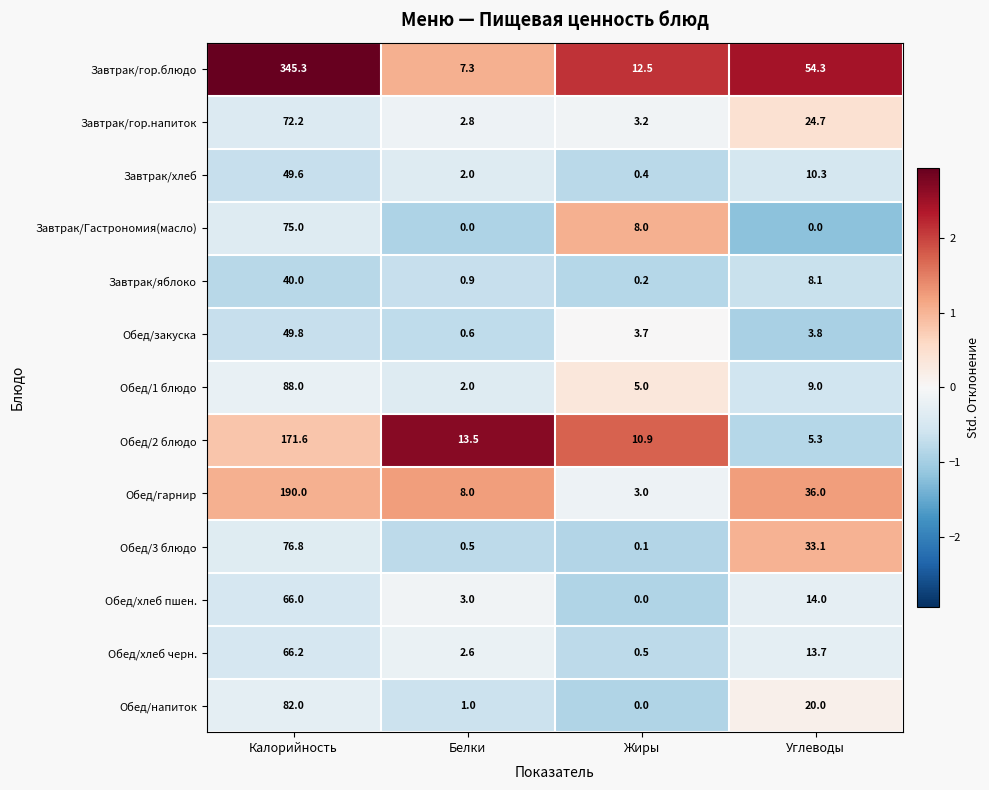

Which series has the widest spread of values?

Завтрак/гор.блюдо